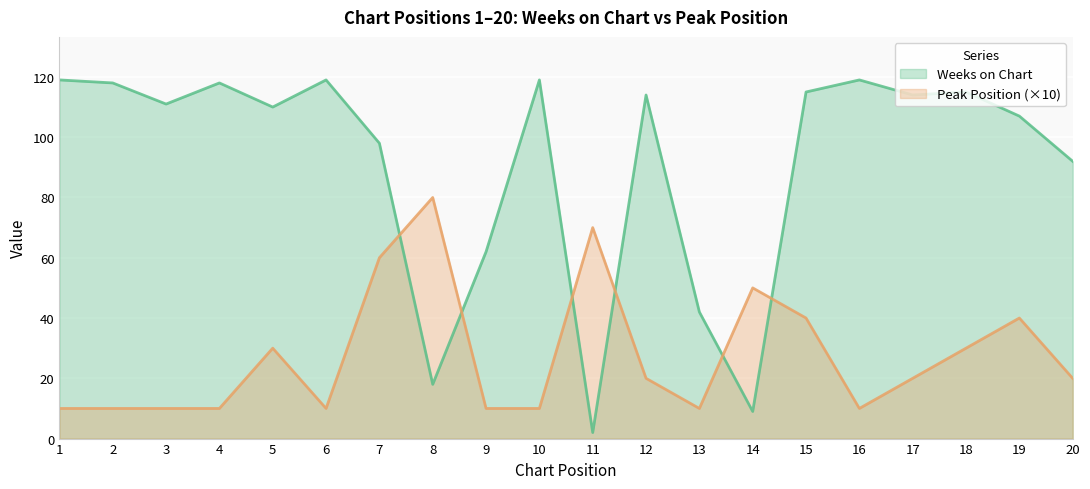

True or false: Peak Position and Weeks on Chart cross at least once.

True